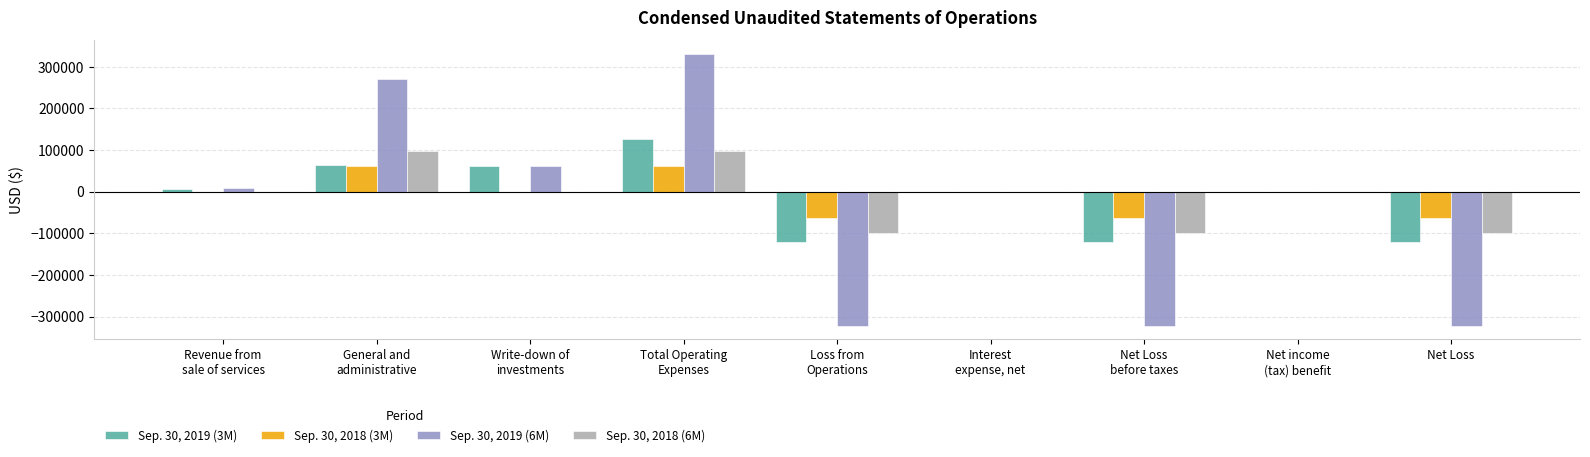

True or false: Sep. 30, 2018 (3M) has a value of -62382 at Net Loss.

True